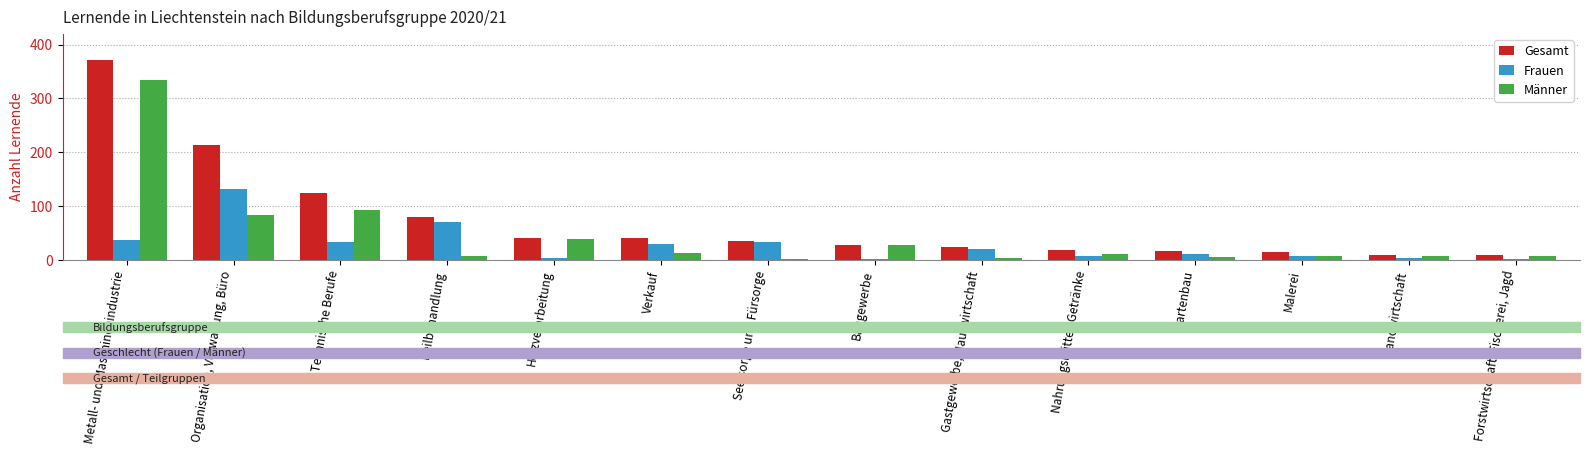

What is the greatest value displayed?

372